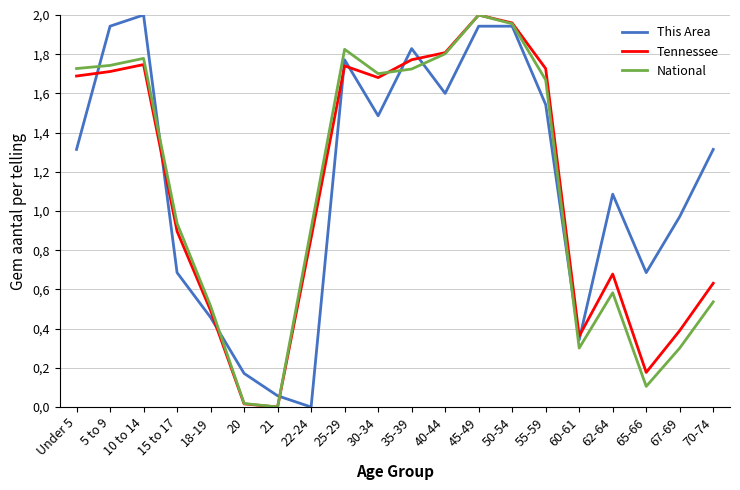

Reading right to left, what are all the values shown in this chart?

This Area: 1.3	1.0	0.7	1.1	0.3	1.5	1.9	1.9	1.6	1.8	1.5	1.8	0.0	0.1	0.2	0.5	0.7	2.0	1.9	1.3
Tennessee: 0.6	0.4	0.2	0.7	0.4	1.7	2.0	2.0	1.8	1.8	1.7	1.7	0.9	0.0	0.0	0.5	0.9	1.7	1.7	1.7
National: 0.5	0.3	0.1	0.6	0.3	1.7	2.0	2.0	1.8	1.7	1.7	1.8	0.9	0.0	0.0	0.5	0.9	1.8	1.7	1.7